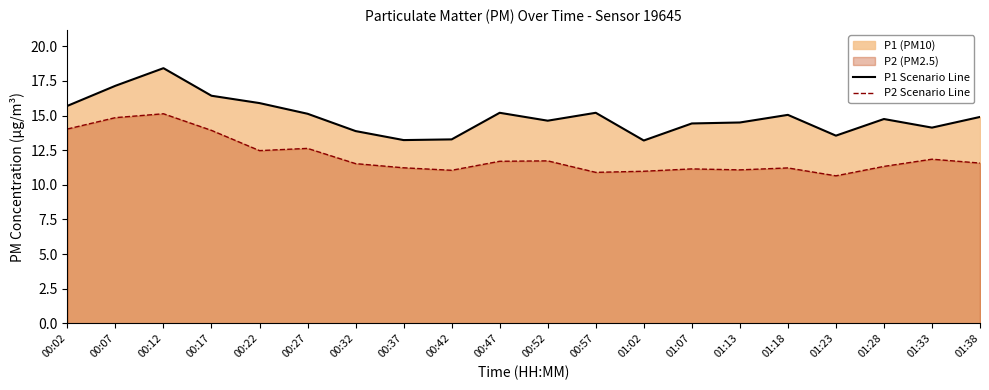

What is the label of the 11th point from the left?

00:52